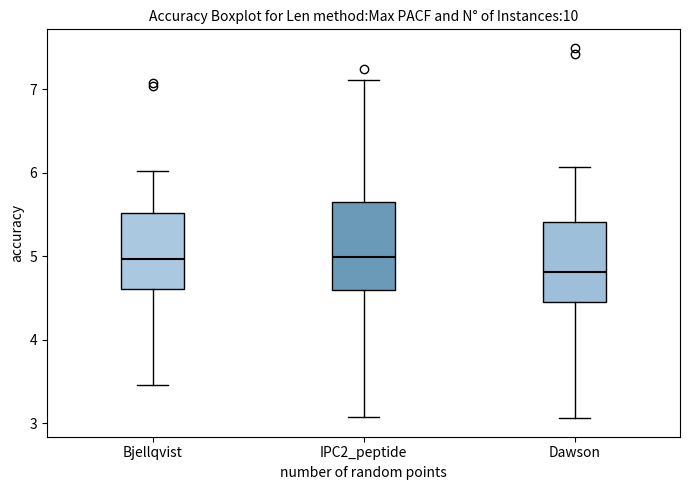

Where does the median line of the box for Dawson sit on the y-axis? The values are not printed on the chart, so give them approximately, as read against the axis.

4.8